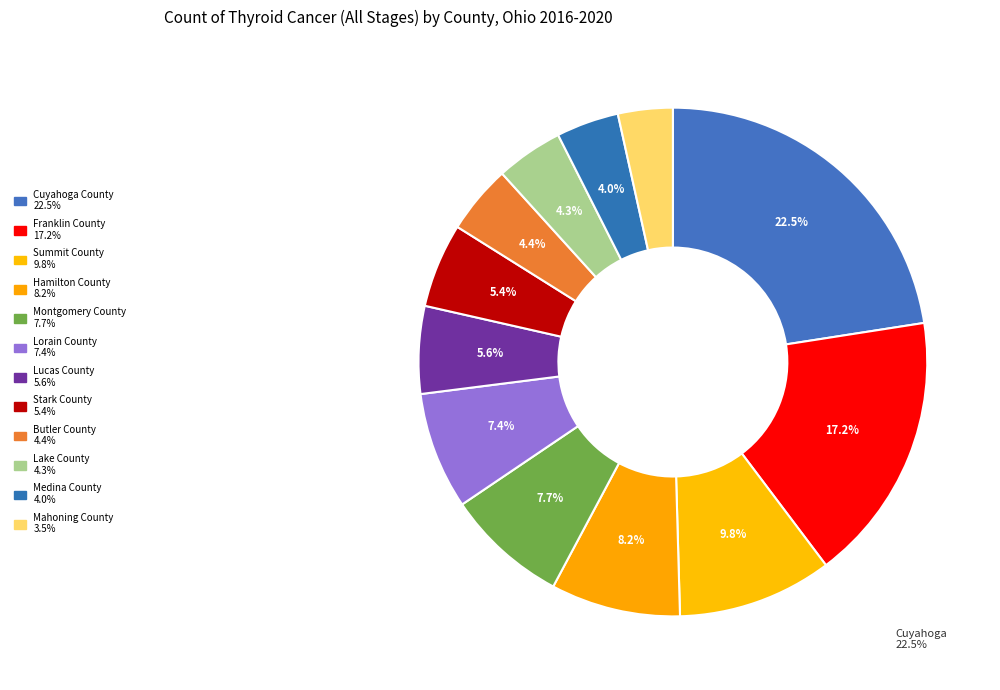

To the nearest percent, what is the difference between the largest and smallest slice percentages?

19%